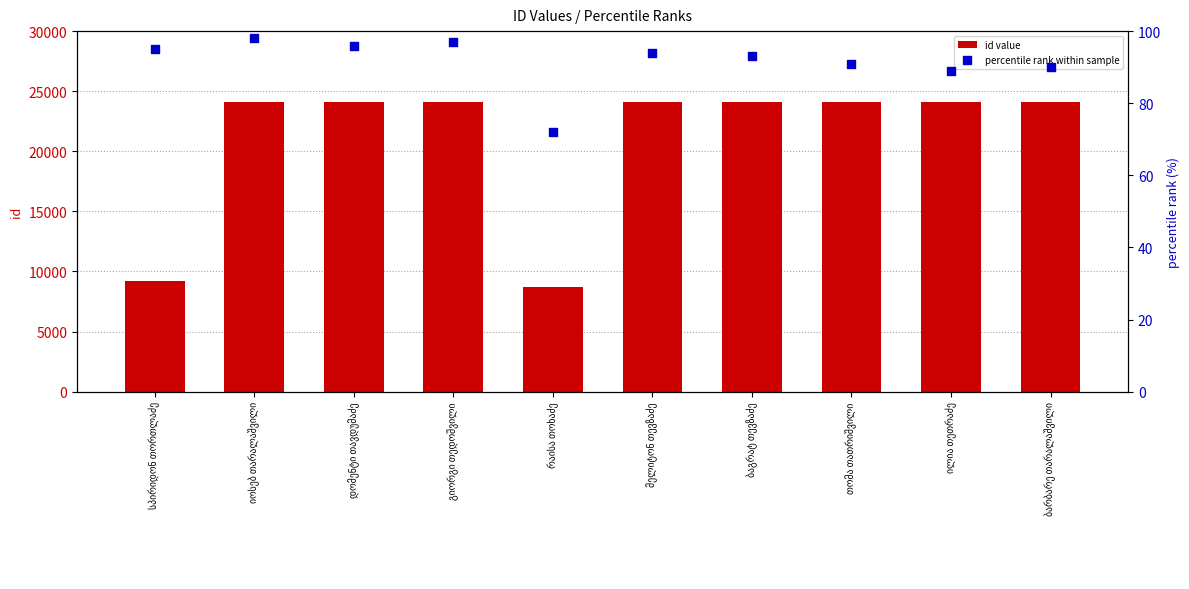

Which series has the largest total across all categories?

id value